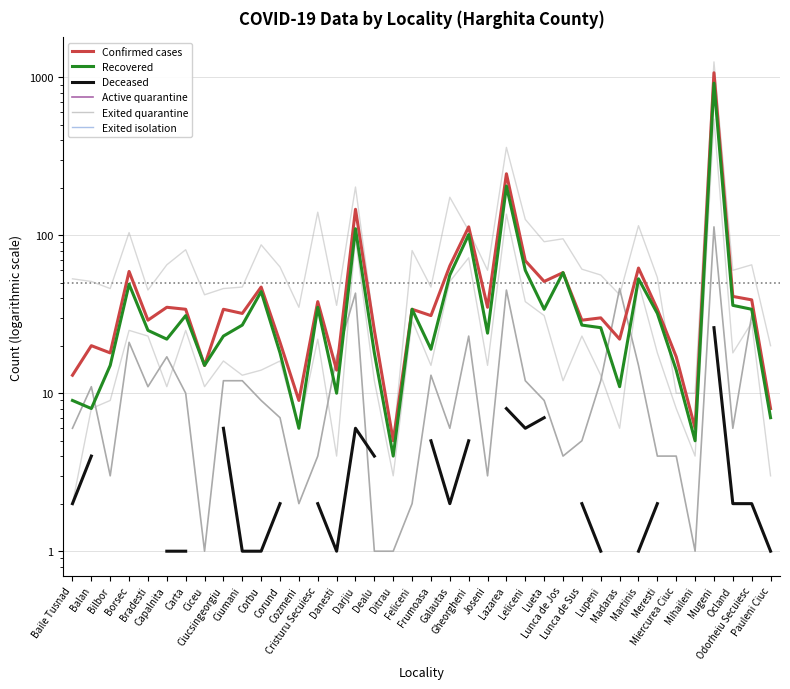

Rank the series at Ocland from lowest to highest value.

Deceased (col_3), Active quarantine (col_6), Exited isolation (col_11), Recovered (col_2), Confirmed cases (col_1), Exited quarantine (col_7)